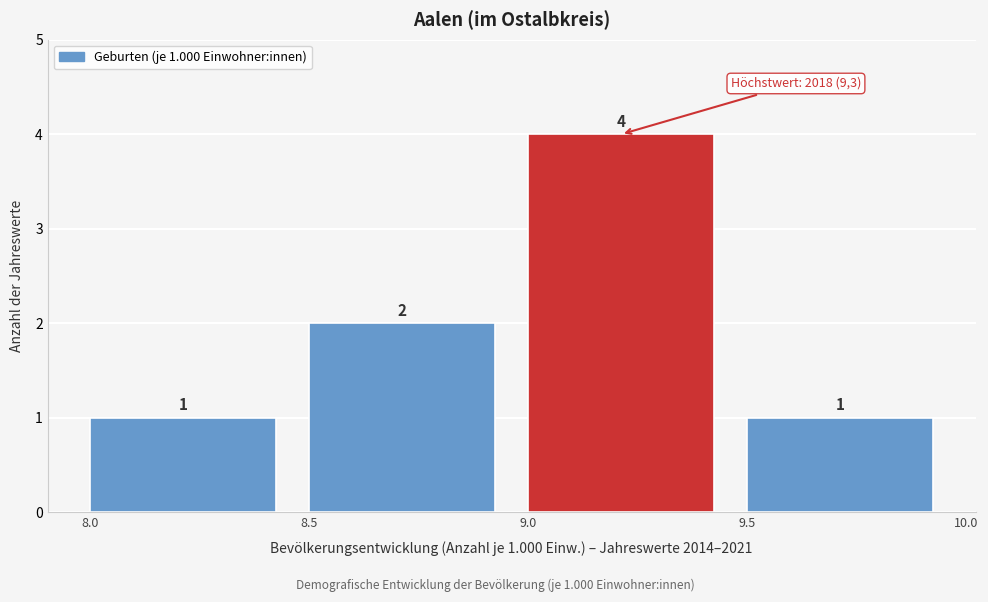

Over which range of the x-axis is the bar tallest?

9.0 to 9.5